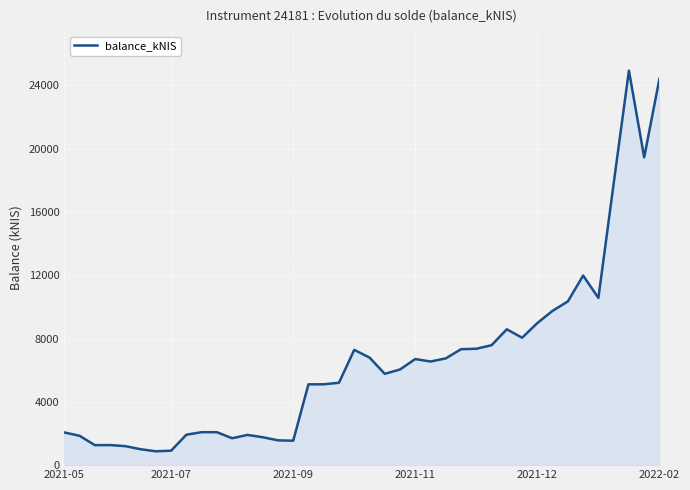

What is the maximum value shown in the chart?

24937.7